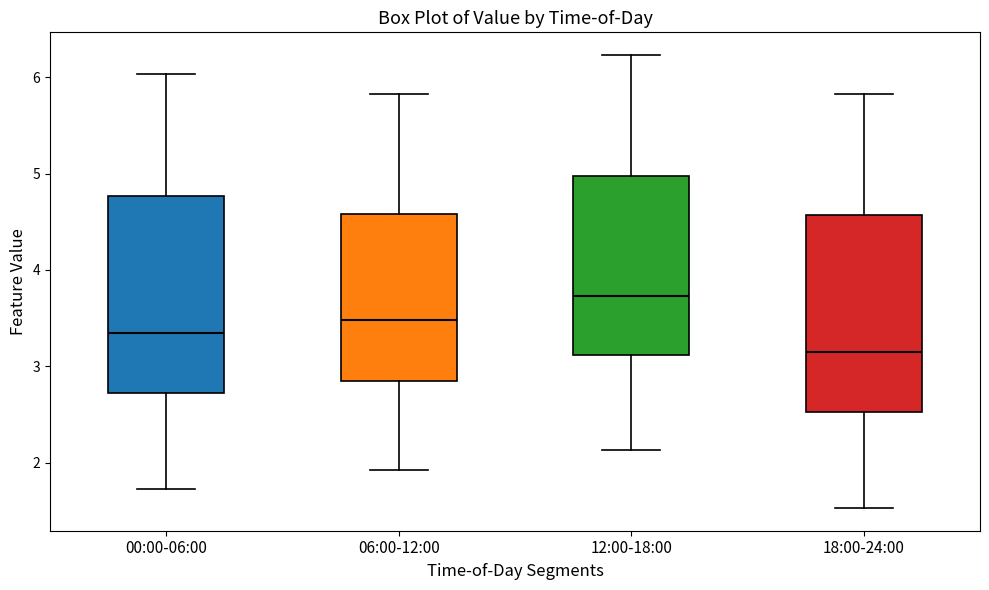

Reading left to right, read every box against the y-axis: the position of its median line, the range the box covers, and the ends of its whiskers. The values are not printed on the chart, so give them approximately, as read against the axis.

00:00-06:00: median 3.4, box 2.7 to 4.8, whiskers 1.7 to 6.0
06:00-12:00: median 3.5, box 2.8 to 4.6, whiskers 1.9 to 5.8
12:00-18:00: median 3.7, box 3.1 to 5.0, whiskers 2.1 to 6.2
18:00-24:00: median 3.2, box 2.5 to 4.6, whiskers 1.5 to 5.8